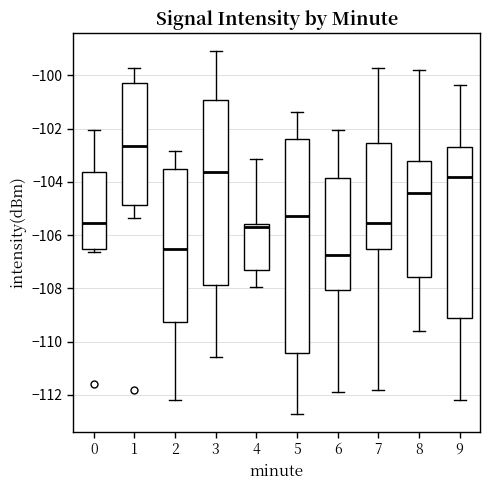

Reading left to right, read every box against the y-axis: the position of its median line, the range the box covers, and the ends of its whiskers. The values are not printed on the chart, so give them approximately, as read against the axis.

0: median -105.6, box -106.6 to -103.6, whiskers -106.6 (just below the box's lower edge) to -102.0
1: median -102.6, box -104.8 to -100.2, whiskers -105.4 to -99.6
2: median -106.6, box -109.2 to -103.6, whiskers -112.2 to -102.8
3: median -103.6, box -107.8 to -101.0, whiskers -110.6 to -99.0
4: median -105.8, box -107.2 to -105.6, whiskers -108.0 to -103.2
5: median -105.2, box -110.4 to -102.4, whiskers -112.8 to -101.4
6: median -106.8, box -108.0 to -103.8, whiskers -112.0 to -102.0
7: median -105.6, box -106.6 to -102.6, whiskers -111.8 to -99.6
8: median -104.4, box -107.6 to -103.2, whiskers -109.6 to -99.8
9: median -103.8, box -109.2 to -102.6, whiskers -112.2 to -100.4